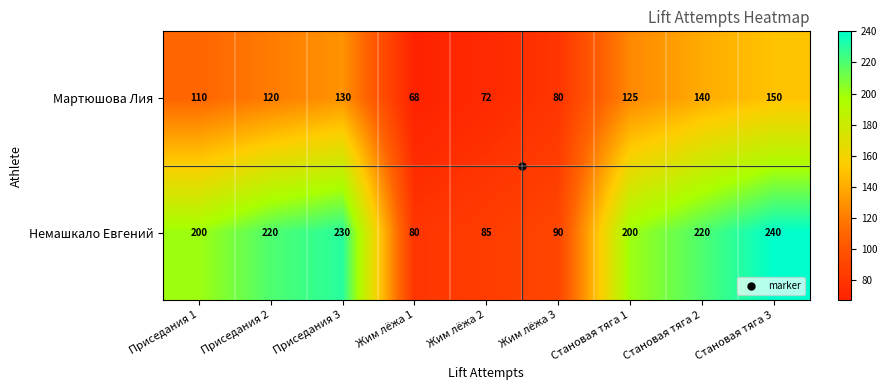

What is the total value across all series at Становая тяга 1?

325